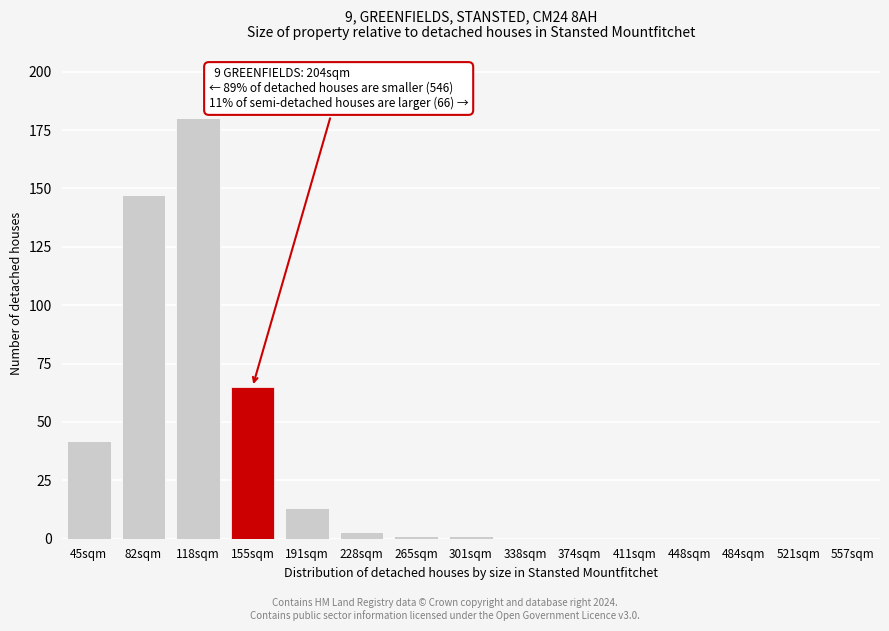

Reading left to right, extract all data points from this chart.

45sqm=42	82sqm=147	118sqm=180	155sqm=65	191sqm=13	228sqm=3	265sqm=1	301sqm=1	338sqm=0	374sqm=0	411sqm=0	448sqm=0	484sqm=0	521sqm=0	557sqm=0